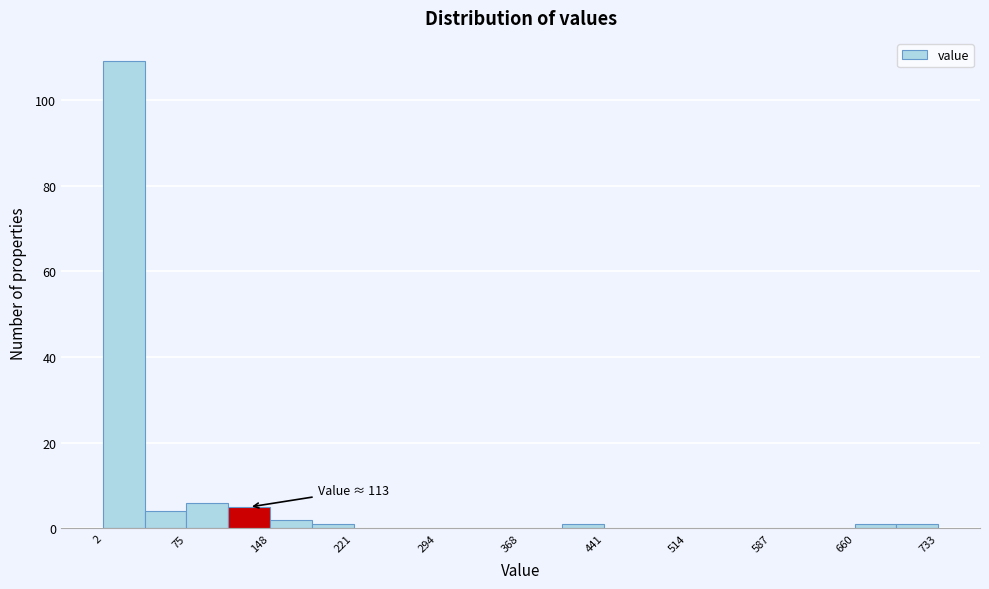

Read against the x-axis, roughly where is the centre of the tallest bar?

20